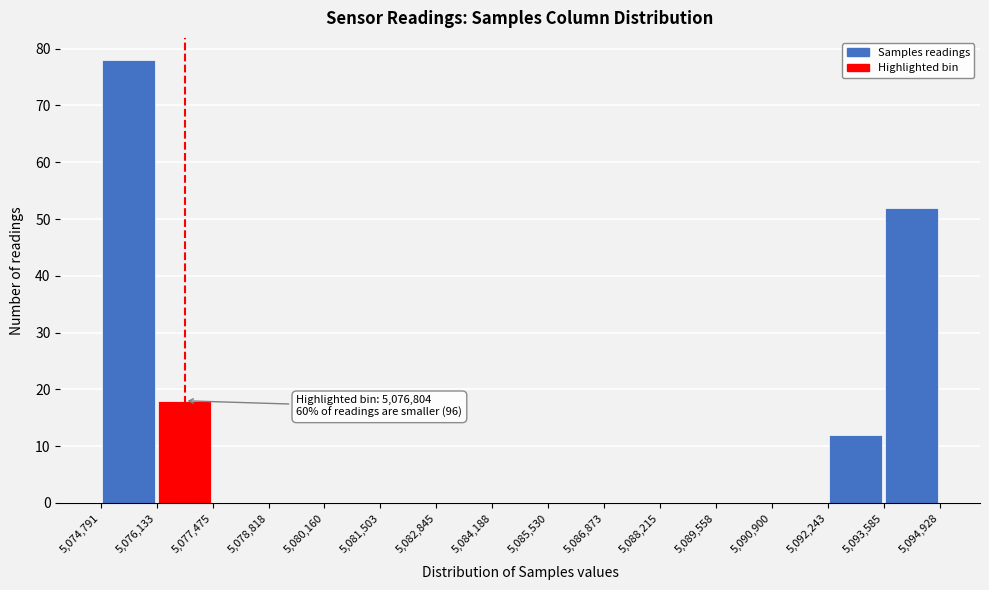

Over which range of the x-axis is the bar tallest?

5,074,791 to 5,076,133